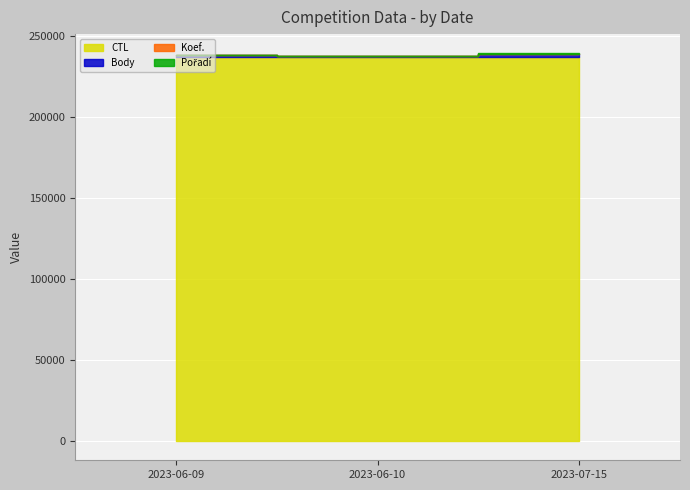

Which series has the largest range (max minus min)?

Body